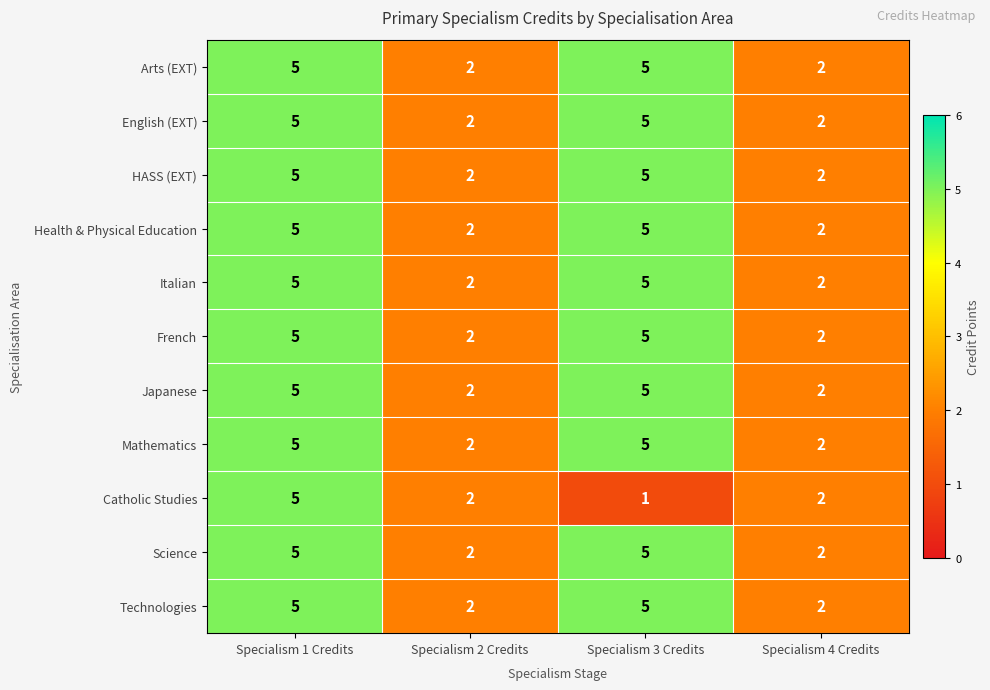

How many Catholic Studies values are between 2 and 5?

3